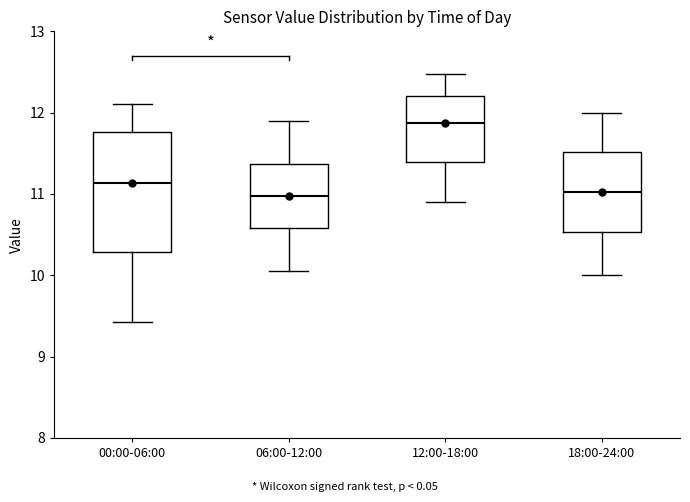

Where does the median line of the box for 18:00-24:00 sit on the y-axis? The values are not printed on the chart, so give them approximately, as read against the axis.

11.0